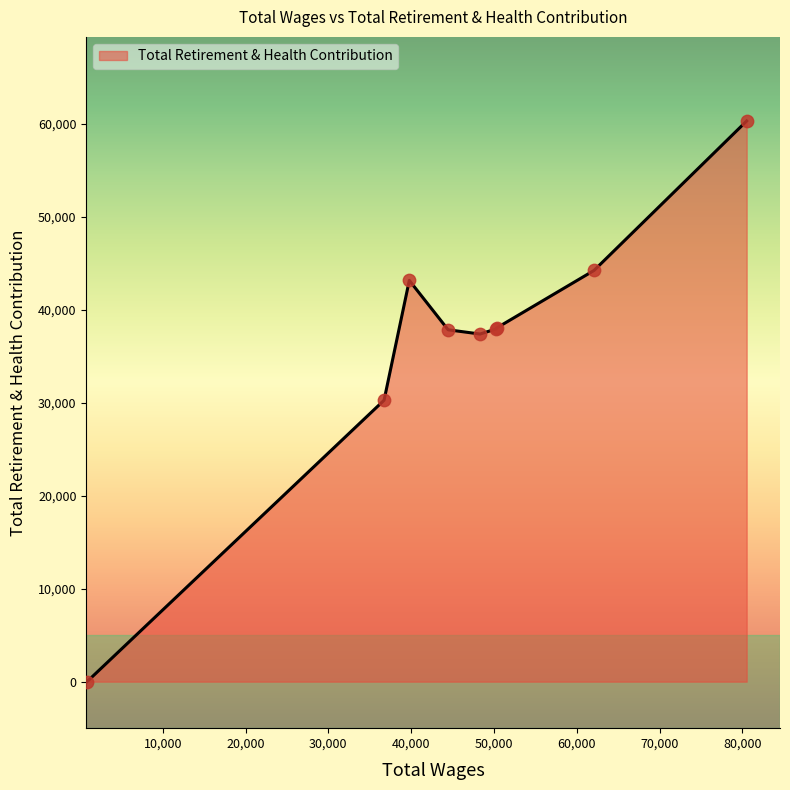

What is the greatest value displayed?

60278